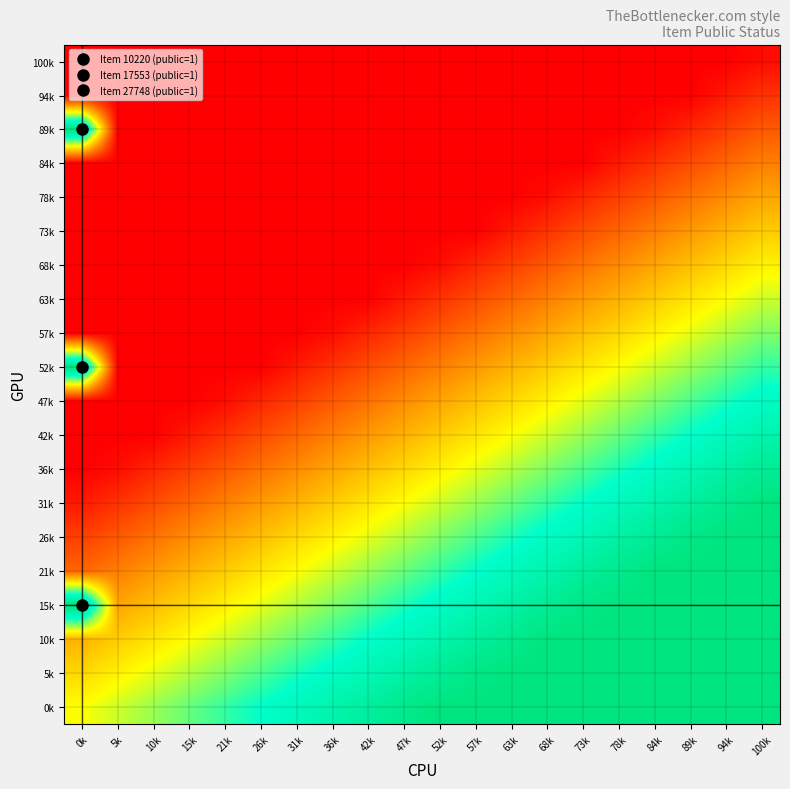

Reading right to left, what are all the values shown in this chart?

0k: 100k=1.0	94k=1.0	89k=1.0	84k=1.0	78k=1.0	73k=1.0	68k=1.0	63k=1.0	57k=1.0	52k=1.0	47k=0.9	42k=0.9	36k=0.8	31k=0.8	26k=0.8	21k=0.7	15k=0.7	10k=0.6	5k=0.6	0k=0.5
5k: 100k=1.0	94k=1.0	89k=1.0	84k=1.0	78k=1.0	73k=1.0	68k=1.0	63k=1.0	57k=1.0	52k=0.9	47k=0.9	42k=0.8	36k=0.8	31k=0.7	26k=0.7	21k=0.6	15k=0.6	10k=0.5	5k=0.5	0k=0.4
10k: 100k=1.0	94k=1.0	89k=1.0	84k=1.0	78k=1.0	73k=1.0	68k=1.0	63k=0.9	57k=0.9	52k=0.8	47k=0.8	42k=0.8	36k=0.7	31k=0.6	26k=0.6	21k=0.6	15k=0.5	10k=0.4	5k=0.4	0k=0.3
15k: 100k=1.0	94k=1.0	89k=1.0	84k=1.0	78k=1.0	73k=1.0	68k=0.9	63k=0.9	57k=0.8	52k=0.8	47k=0.7	42k=0.7	36k=0.6	31k=0.6	26k=0.5	21k=0.5	15k=0.4	10k=0.4	5k=0.3	0k=1.0
21k: 100k=1.0	94k=1.0	89k=1.0	84k=1.0	78k=0.9	73k=0.9	68k=0.8	63k=0.8	57k=0.8	52k=0.7	47k=0.6	42k=0.6	36k=0.5	31k=0.5	26k=0.4	21k=0.4	15k=0.3	10k=0.3	5k=0.2	0k=0.2
26k: 100k=1.0	94k=1.0	89k=1.0	84k=0.9	78k=0.9	73k=0.8	68k=0.8	63k=0.7	57k=0.7	52k=0.6	47k=0.6	42k=0.5	36k=0.5	31k=0.4	26k=0.4	21k=0.3	15k=0.3	10k=0.2	5k=0.2	0k=0.1
31k: 100k=1.0	94k=1.0	89k=0.9	84k=0.9	78k=0.8	73k=0.8	68k=0.7	63k=0.7	57k=0.6	52k=0.6	47k=0.5	42k=0.5	36k=0.4	31k=0.4	26k=0.3	21k=0.3	15k=0.2	10k=0.2	5k=0.1	0k=0.1
36k: 100k=0.9	94k=0.9	89k=0.8	84k=0.8	78k=0.7	73k=0.7	68k=0.6	63k=0.6	57k=0.5	52k=0.5	47k=0.4	42k=0.4	36k=0.3	31k=0.3	26k=0.2	21k=0.2	15k=0.1	10k=0.1	5k=0.0	0k=0.0
42k: 100k=0.8	94k=0.8	89k=0.7	84k=0.7	78k=0.6	73k=0.6	68k=0.5	63k=0.5	57k=0.4	52k=0.4	47k=0.3	42k=0.3	36k=0.2	31k=0.2	26k=0.1	21k=0.1	15k=0.0	10k=0.0	5k=0.0	0k=0.0
47k: 100k=0.8	94k=0.7	89k=0.7	84k=0.6	78k=0.6	73k=0.5	68k=0.5	63k=0.4	57k=0.4	52k=0.3	47k=0.3	42k=0.2	36k=0.2	31k=0.1	26k=0.1	21k=0.0	15k=0.0	10k=0.0	5k=0.0	0k=0.0
52k: 100k=0.7	94k=0.7	89k=0.6	84k=0.6	78k=0.5	73k=0.4	68k=0.4	63k=0.3	57k=0.3	52k=0.2	47k=0.2	42k=0.2	36k=0.1	31k=0.0	26k=0.0	21k=0.0	15k=0.0	10k=0.0	5k=0.0	0k=1.0
57k: 100k=0.6	94k=0.6	89k=0.5	84k=0.5	78k=0.4	73k=0.4	68k=0.3	63k=0.3	57k=0.2	52k=0.2	47k=0.1	42k=0.1	36k=0.0	31k=0.0	26k=0.0	21k=0.0	15k=0.0	10k=0.0	5k=0.0	0k=0.0
63k: 100k=0.6	94k=0.5	89k=0.5	84k=0.4	78k=0.4	73k=0.3	68k=0.3	63k=0.2	57k=0.2	52k=0.1	47k=0.1	42k=0.0	36k=0.0	31k=0.0	26k=0.0	21k=0.0	15k=0.0	10k=0.0	5k=0.0	0k=0.0
68k: 100k=0.5	94k=0.4	89k=0.4	84k=0.3	78k=0.3	73k=0.2	68k=0.2	63k=0.1	57k=0.1	52k=0.0	47k=0.0	42k=0.0	36k=0.0	31k=0.0	26k=0.0	21k=0.0	15k=0.0	10k=0.0	5k=0.0	0k=0.0
73k: 100k=0.4	94k=0.4	89k=0.3	84k=0.3	78k=0.2	73k=0.2	68k=0.1	63k=0.1	57k=0.0	52k=0.0	47k=0.0	42k=0.0	36k=0.0	31k=0.0	26k=0.0	21k=0.0	15k=0.0	10k=0.0	5k=0.0	0k=0.0
78k: 100k=0.3	94k=0.3	89k=0.2	84k=0.2	78k=0.1	73k=0.1	68k=0.0	63k=0.0	57k=0.0	52k=0.0	47k=0.0	42k=0.0	36k=0.0	31k=0.0	26k=0.0	21k=0.0	15k=0.0	10k=0.0	5k=0.0	0k=0.0
84k: 100k=0.2	94k=0.2	89k=0.1	84k=0.1	78k=0.0	73k=0.0	68k=0.0	63k=0.0	57k=0.0	52k=0.0	47k=0.0	42k=0.0	36k=0.0	31k=0.0	26k=0.0	21k=0.0	15k=0.0	10k=0.0	5k=0.0	0k=0.0
89k: 100k=0.2	94k=0.1	89k=0.1	84k=0.0	78k=0.0	73k=0.0	68k=0.0	63k=0.0	57k=0.0	52k=0.0	47k=0.0	42k=0.0	36k=0.0	31k=0.0	26k=0.0	21k=0.0	15k=0.0	10k=0.0	5k=0.0	0k=1.0
94k: 100k=0.1	94k=0.0	89k=0.0	84k=0.0	78k=0.0	73k=0.0	68k=0.0	63k=0.0	57k=0.0	52k=0.0	47k=0.0	42k=0.0	36k=0.0	31k=0.0	26k=0.0	21k=0.0	15k=0.0	10k=0.0	5k=0.0	0k=0.0
100k: 100k=0.0	94k=0.0	89k=0.0	84k=0.0	78k=0.0	73k=0.0	68k=0.0	63k=0.0	57k=0.0	52k=0.0	47k=0.0	42k=0.0	36k=0.0	31k=0.0	26k=0.0	21k=0.0	15k=0.0	10k=0.0	5k=0.0	0k=0.0